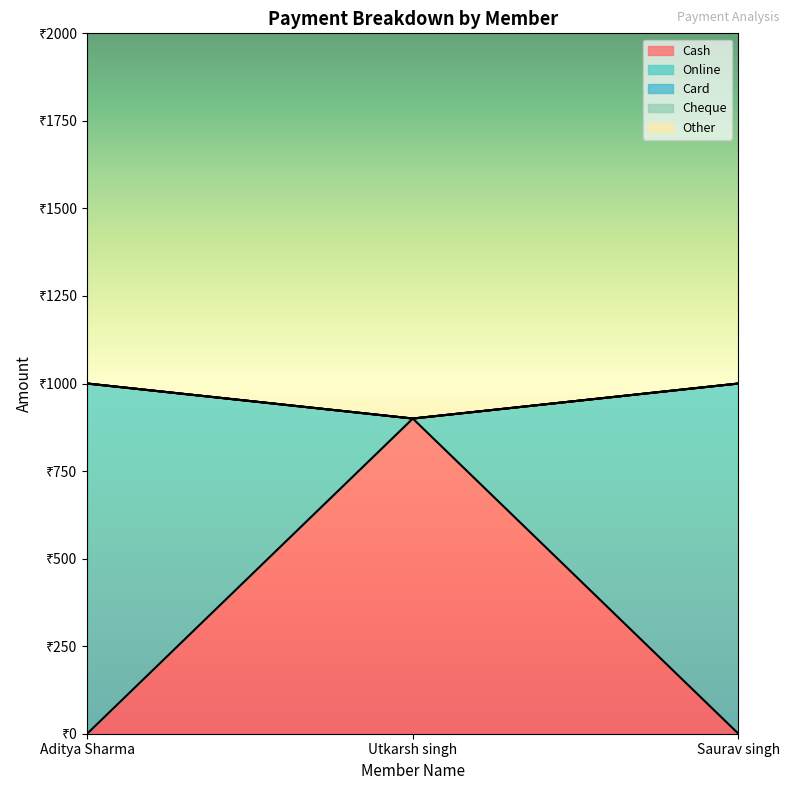

At which category is the sum across all series the highest?

Aditya Sharma